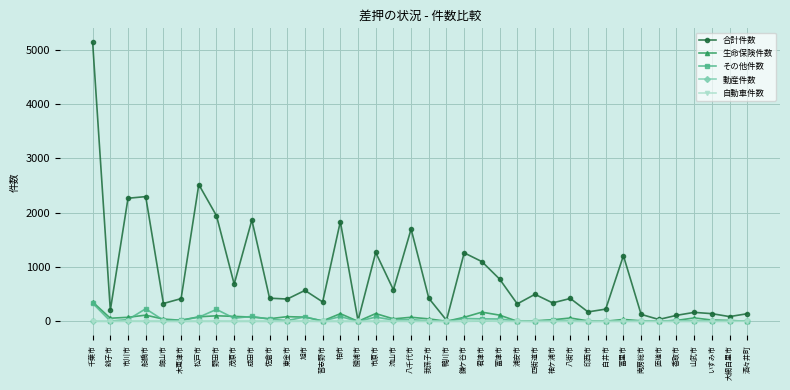

How many data points in 生命保険件数 are less than 48?

19